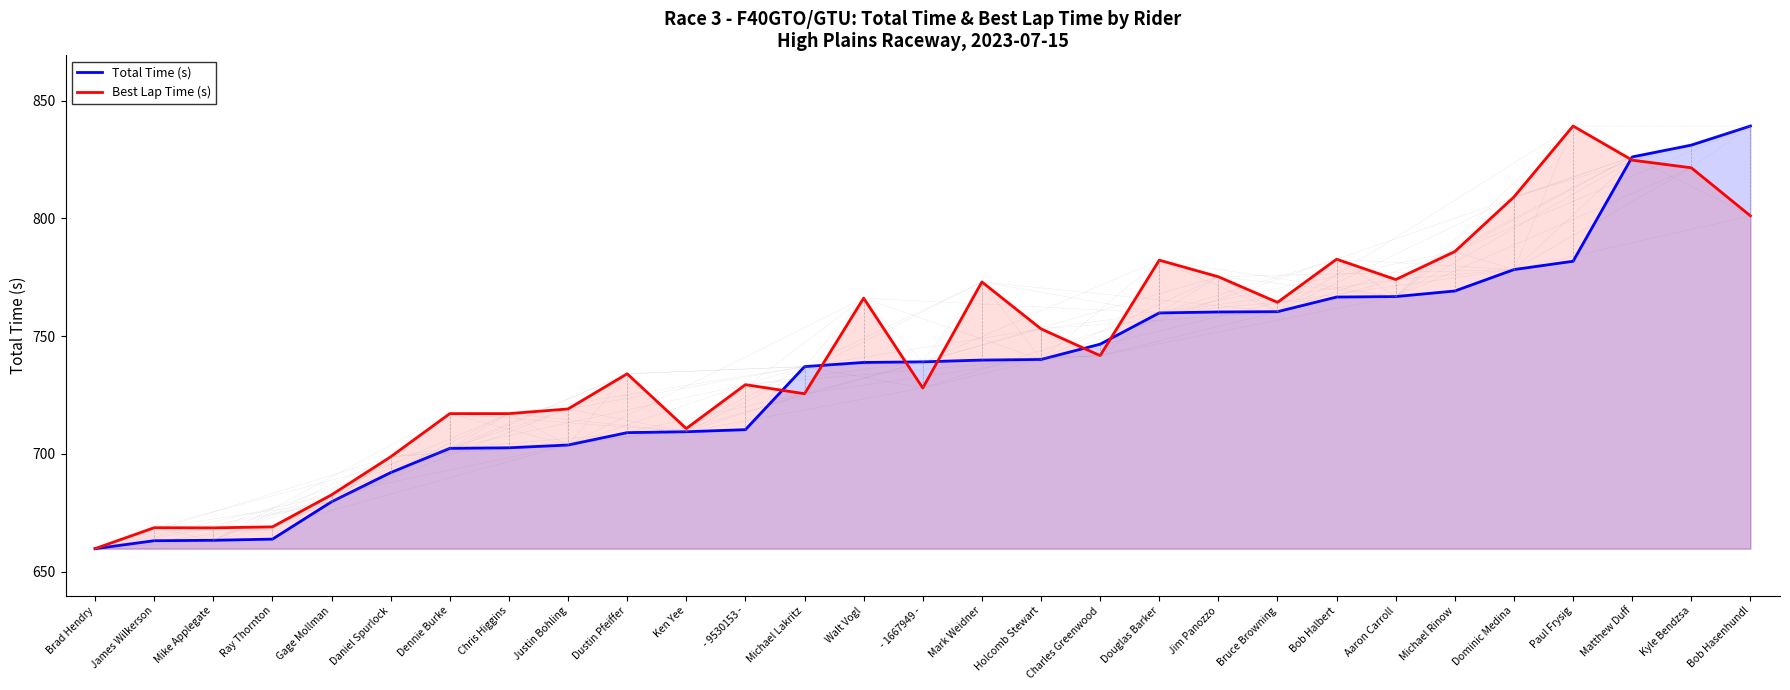

Reading left to right, transcribe all the data shown in this chart.

Total Time (s): Brad Hendry=659.8	James Wilkerson=663.2	Mike Applegate=663.3	Ray Thornton=663.8	Gage Mollman=679.7	Daniel Spurlock=692.1	Dennie Burke=702.4	Chris Higgins=702.6	Justin Bohling=703.8	Dustin Pfeiffer=709.0	Ken Yee=709.4	- 9530153 -=710.3	Michael Lakritz=737.1	Walt Vogl=738.8	- 1667949 -=739.1	Mark Weidner=739.8	Holcomb Stewart=740.1	Charles Greenwood=746.6	Douglas Barker=759.9	Jim Panozzo=760.3	Bruce Browning=760.4	Bob Halbert=766.6	Aaron Carroll=766.8	Michael Rinow=769.2	Dominic Medina=778.3	Paul Frysig=781.8	Matthew Duff=826.1	Kyle Bendzsa=831.1	Bob Hasenhundl=839.2
Best Lap Time (s): Brad Hendry=659.8	James Wilkerson=668.7	Mike Applegate=668.6	Ray Thornton=669.0	Gage Mollman=682.6	Daniel Spurlock=698.8	Dennie Burke=717.1	Chris Higgins=717.1	Justin Bohling=719.1	Dustin Pfeiffer=734.0	Ken Yee=710.8	- 9530153 -=729.4	Michael Lakritz=725.6	Walt Vogl=766.1	- 1667949 -=728.0	Mark Weidner=773.0	Holcomb Stewart=753.1	Charles Greenwood=741.7	Douglas Barker=782.3	Jim Panozzo=775.2	Bruce Browning=764.3	Bob Halbert=782.7	Aaron Carroll=774.0	Michael Rinow=785.9	Dominic Medina=809.1	Paul Frysig=839.2	Matthew Duff=824.7	Kyle Bendzsa=821.5	Bob Hasenhundl=801.1